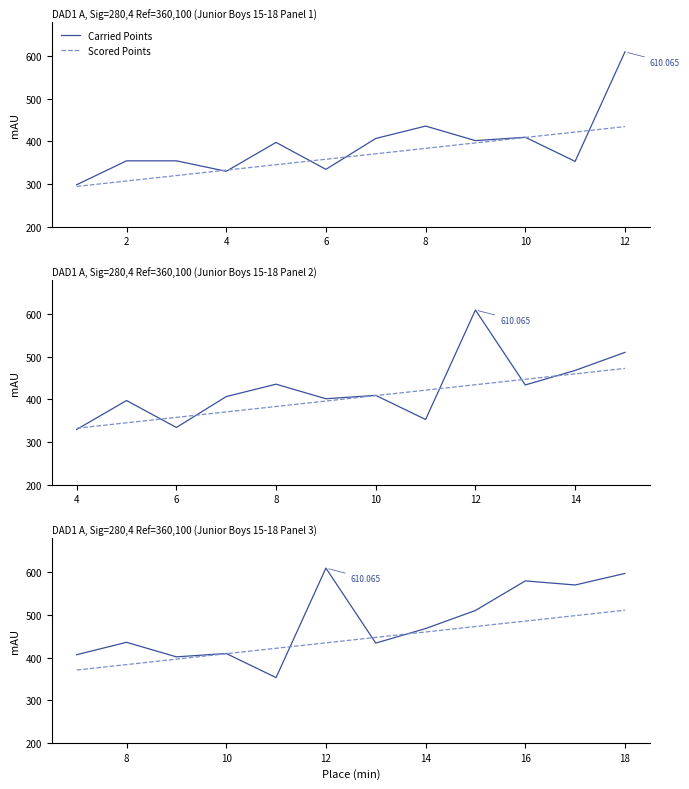

What is the label of the 5th point from the right?

14